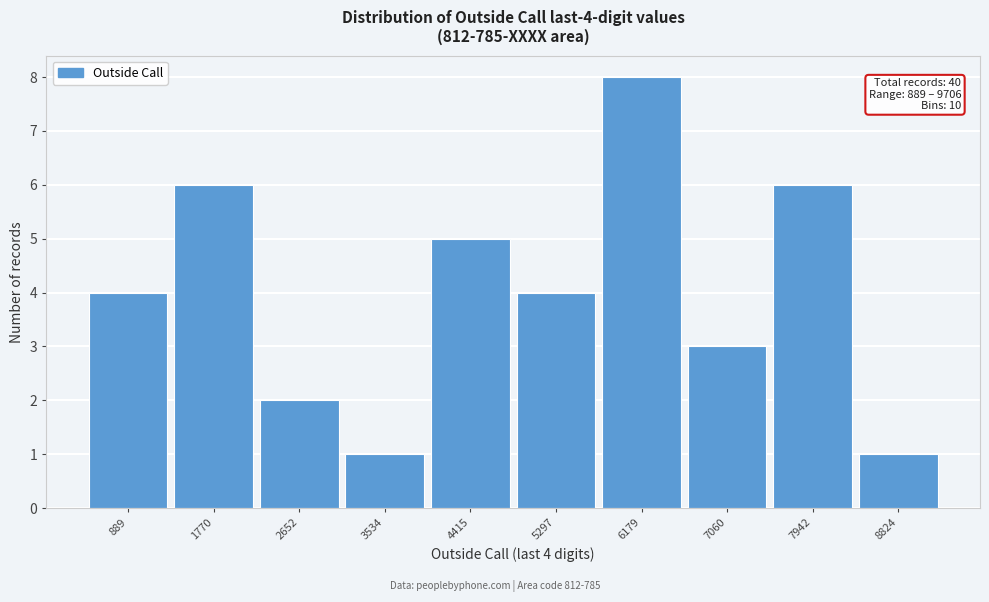

Reading left to right, extract all data points from this chart.

4	6	2	1	5	4	8	3	6	1